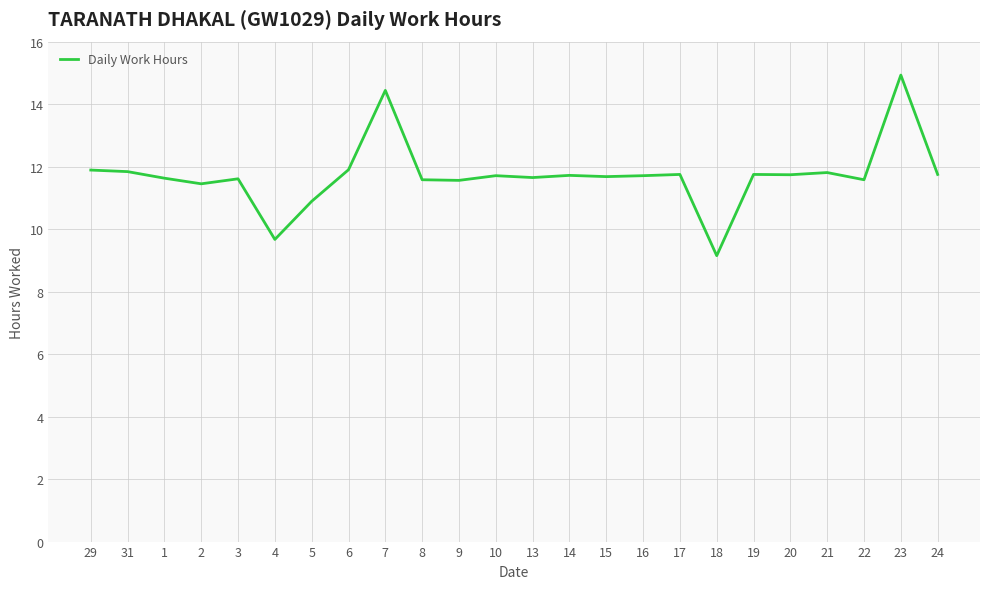

How many lines are shown in the chart?

1